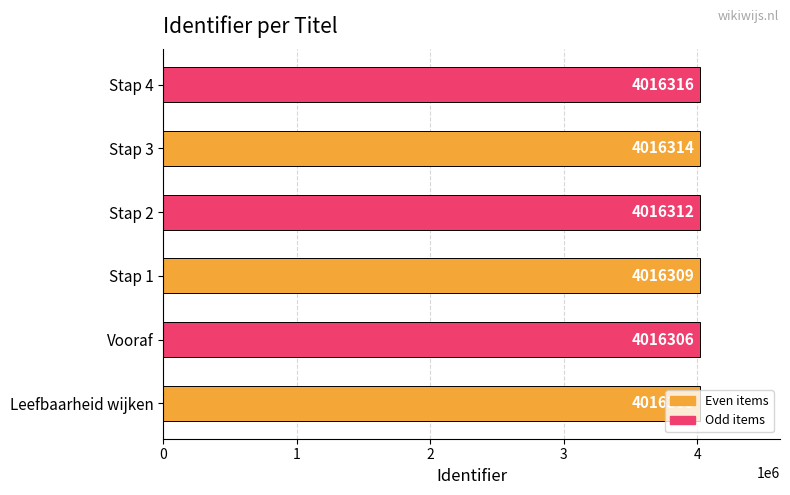

Rank the categories by value from highest to lowest.

Stap 4, Stap 3, Stap 2, Stap 1, Vooraf, Leefbaarheid wijken